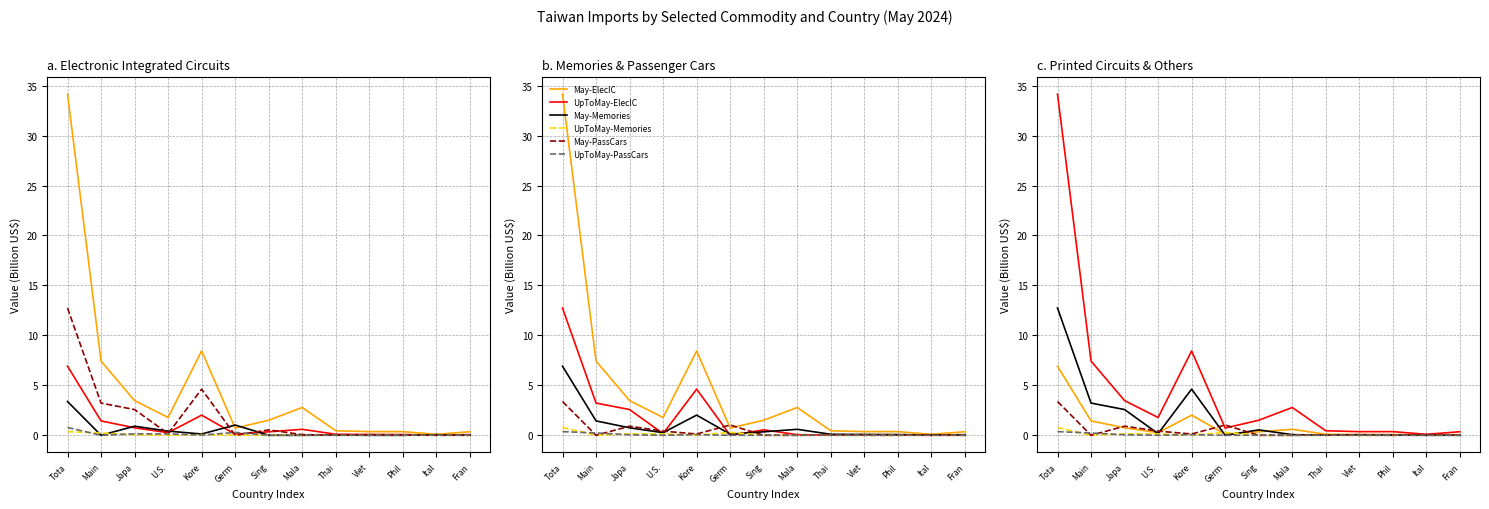

At how many categories does at least one series exceed 8?

2